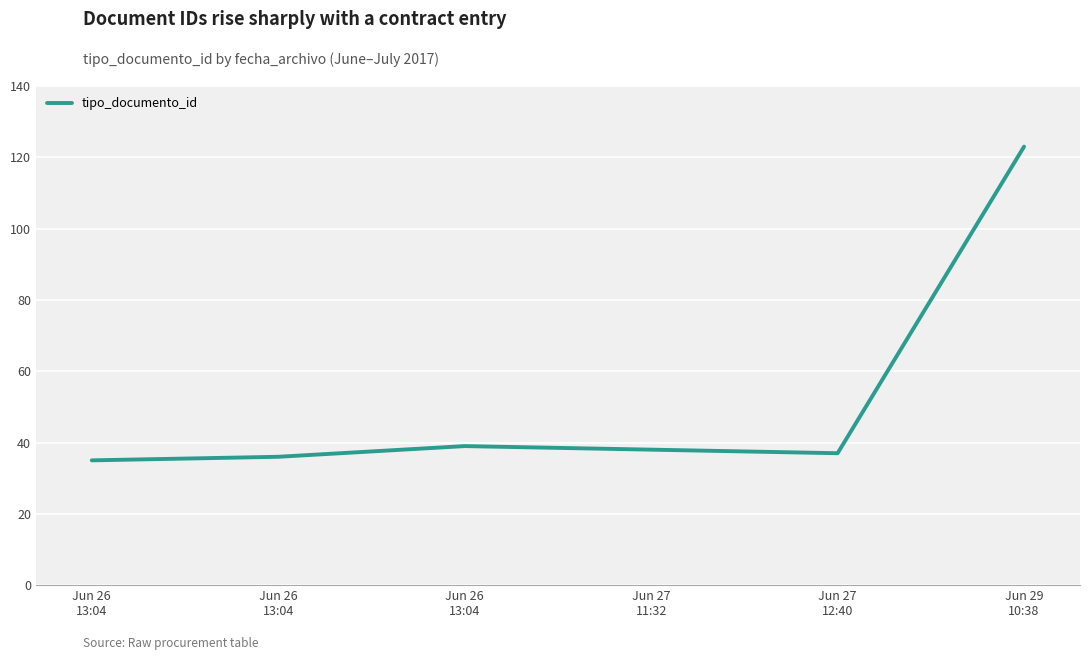

How many values are below 38?

3